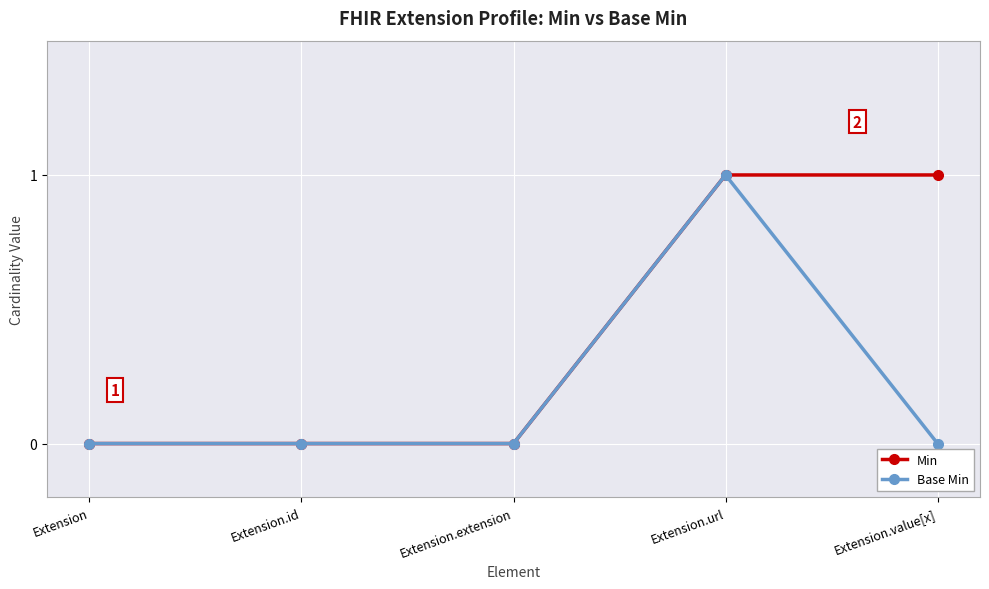

Which series has the largest total across all categories?

Min